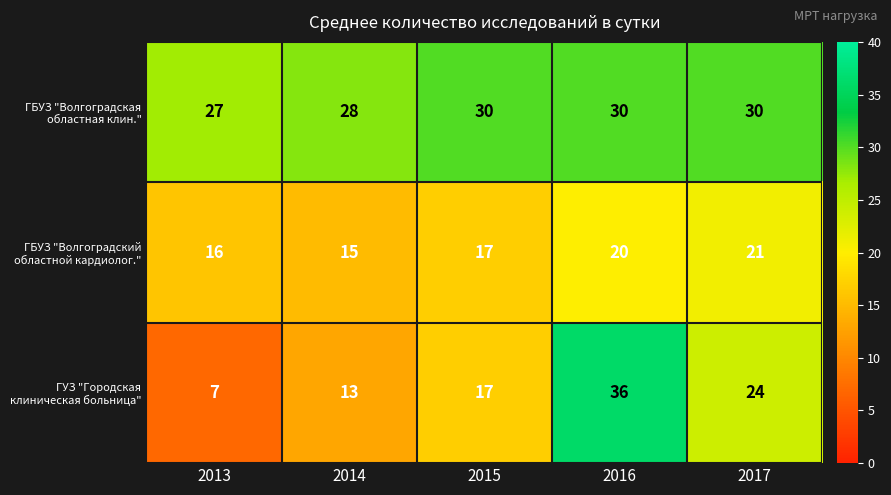

At which category is the sum across all series the highest?

2016